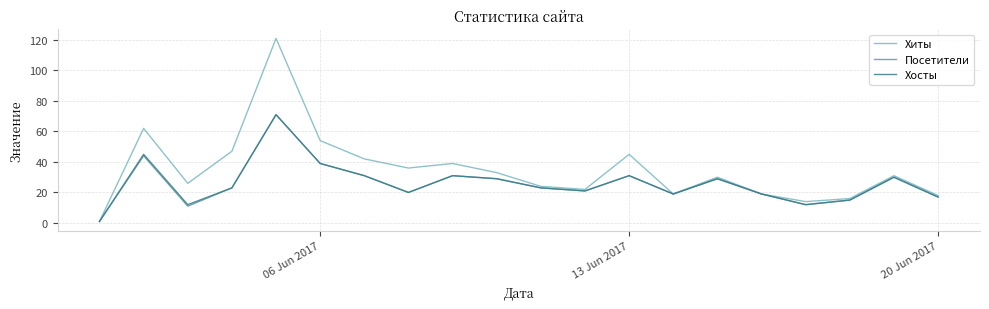

Which series has the widest spread of values?

Хиты